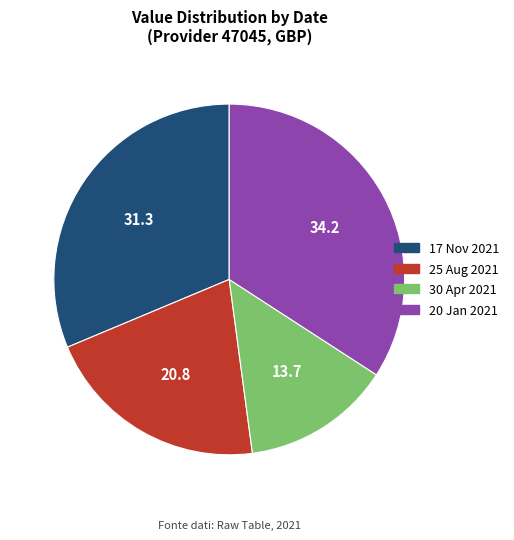

Does 20 Jan 2021 account for over 50% of the chart?

No